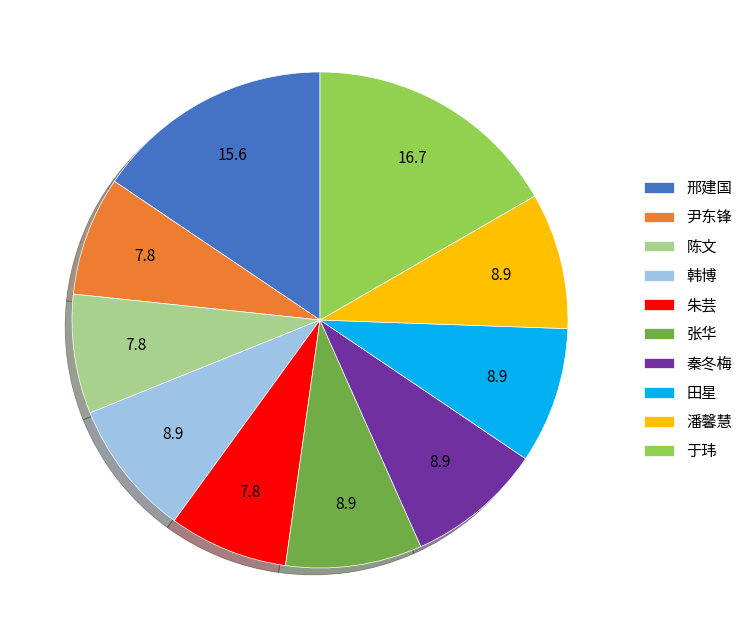

The 于玮 slice represents 17% of the pie. True or false?

True